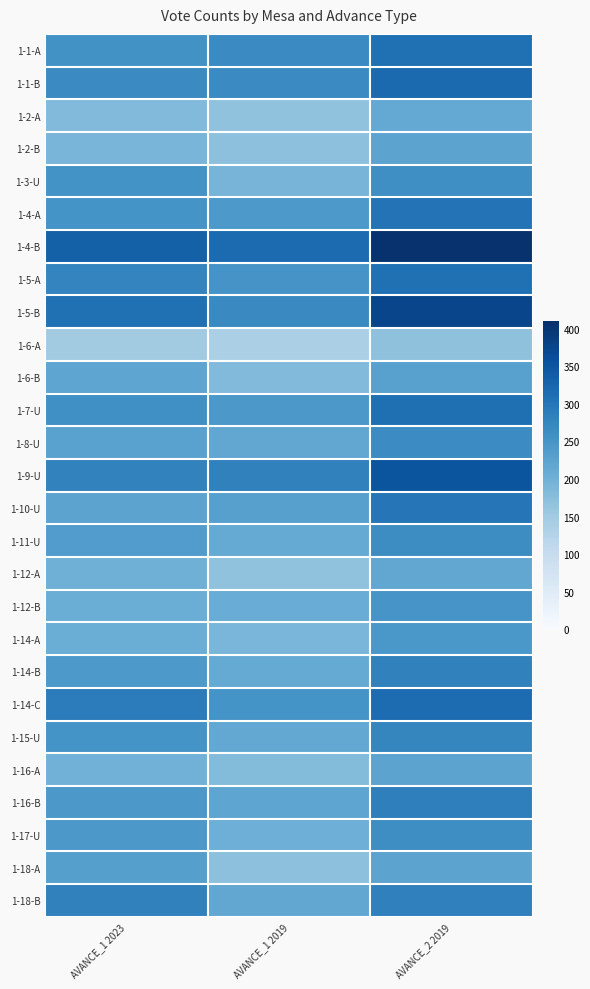

What is the greatest value displayed?

406